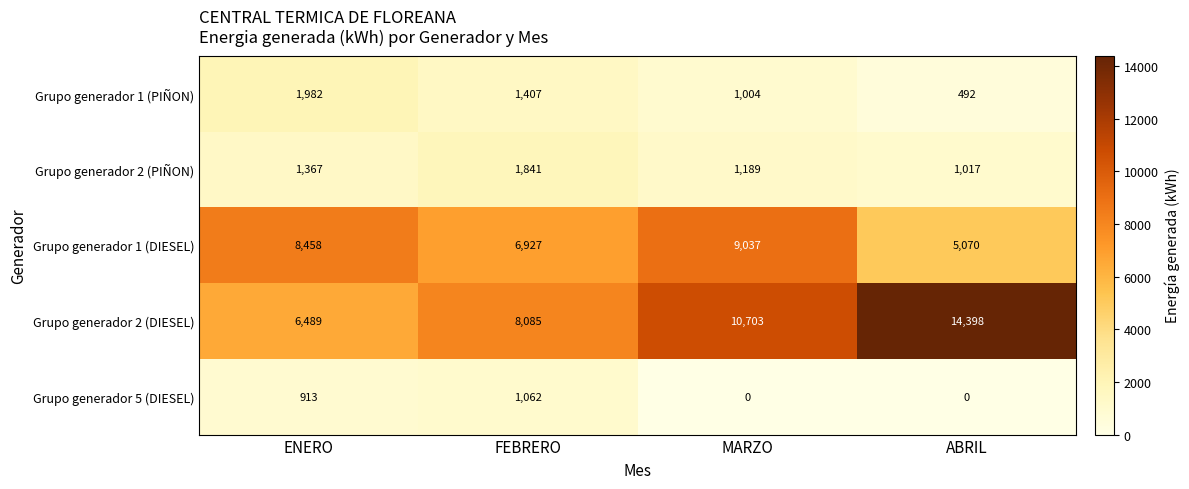

True or false: Grupo generador 2 (DIESEL) has a value of 9010 at ABRIL.

False